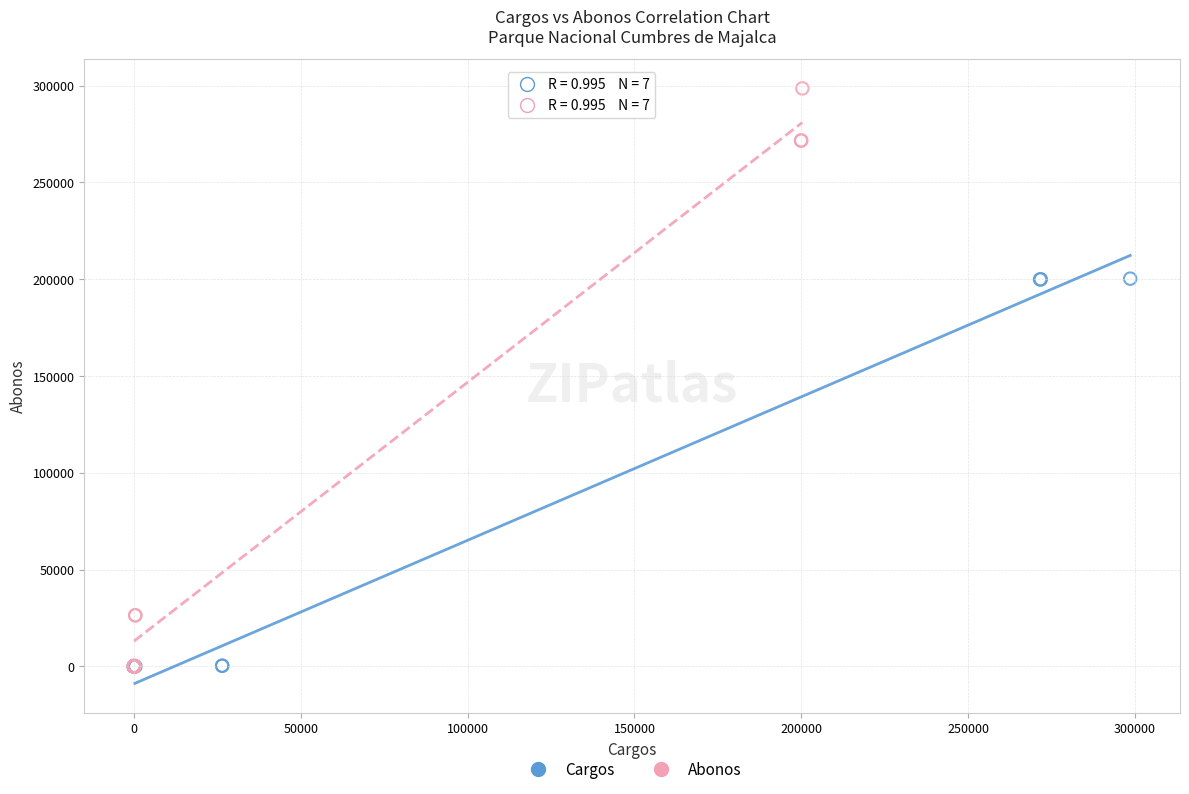

Which series has the largest Y range (max minus min)?

Abonos